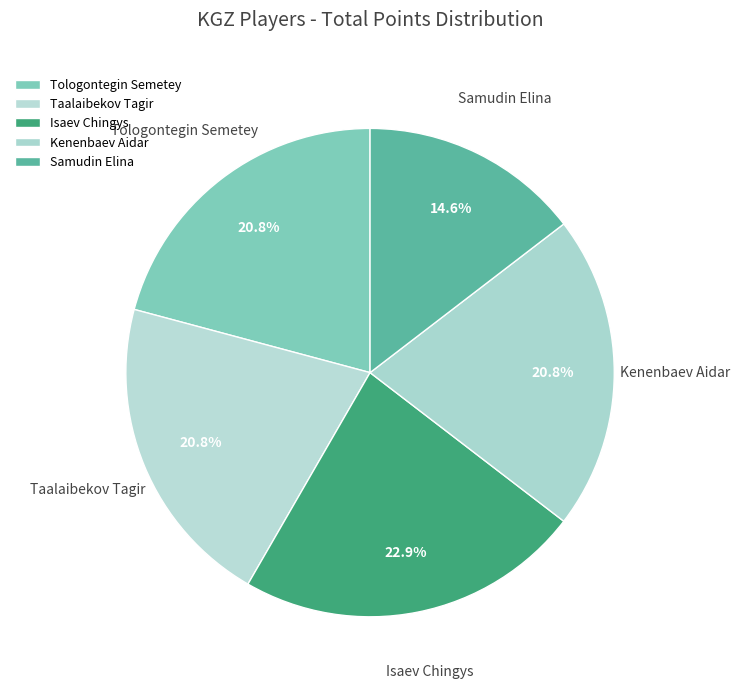

Combined, what portion of the pie is Samudin Elina and Tologontegin Semetey?

35.4%